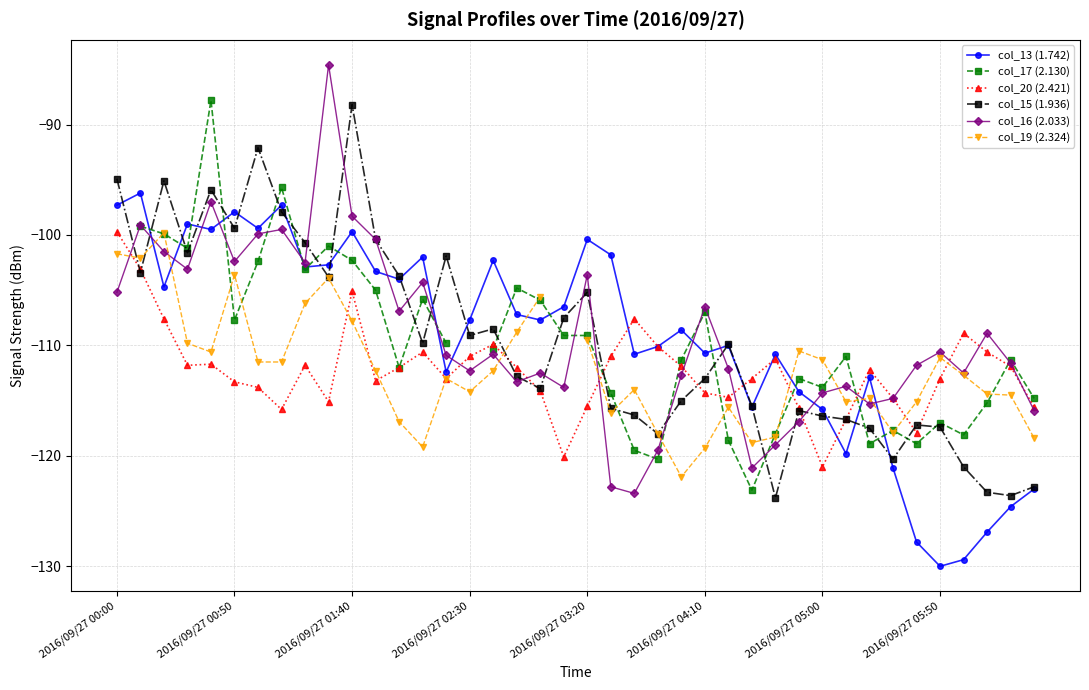

True or false: col_13 (1.742) has more than 2 interior local peaks.

True